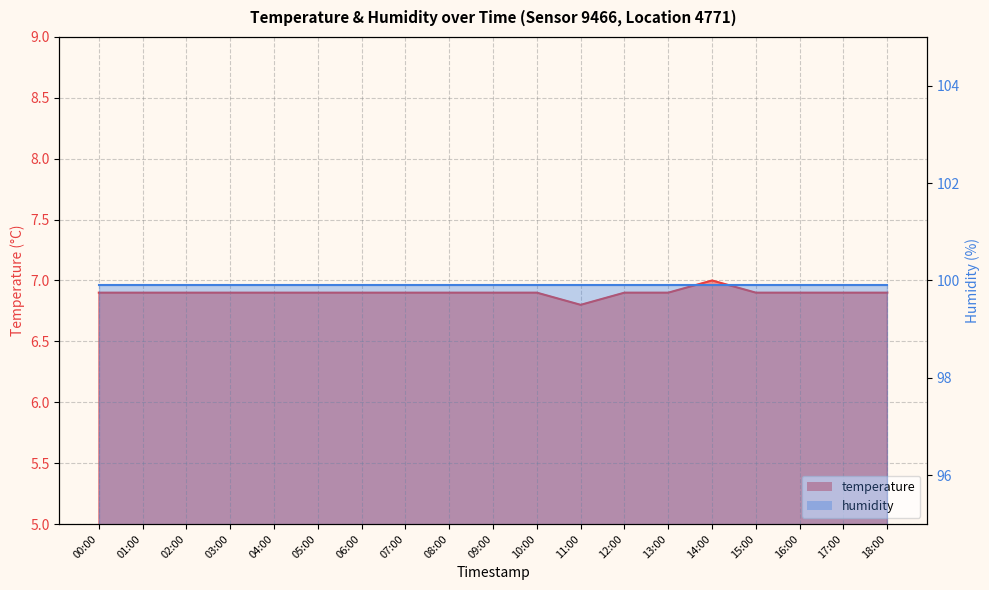

List the labels in order of value, largest first.

14:00, 00:00, 01:00, 02:00, 03:00, 04:00, 05:00, 06:00, 07:00, 08:00, 09:00, 10:00, 12:00, 13:00, 15:00, 16:00, 17:00, 18:00, 11:00